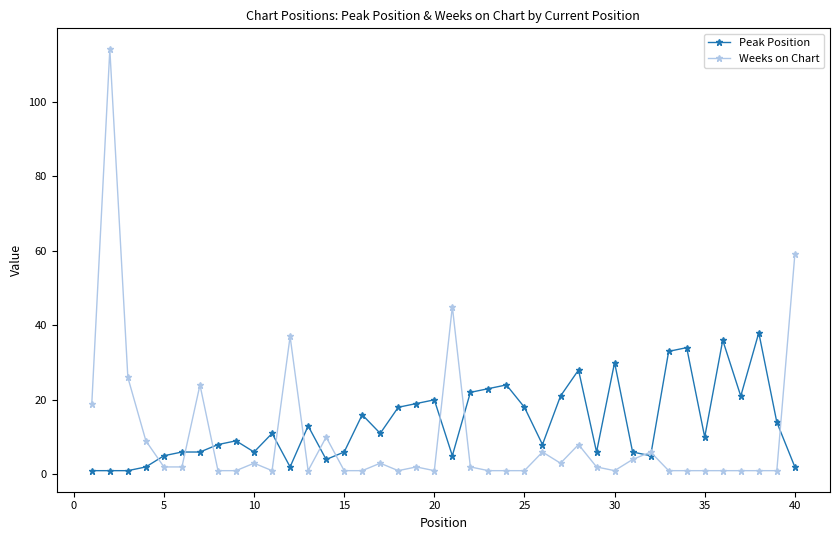

Which series has the widest spread of values?

Weeks on Chart